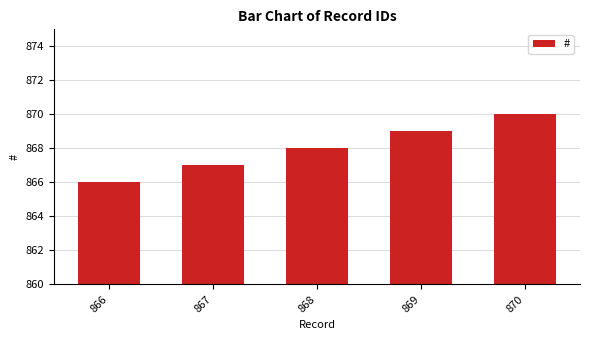

Reading left to right, what are all the values shown in this chart?

866=866	867=867	868=868	869=869	870=870